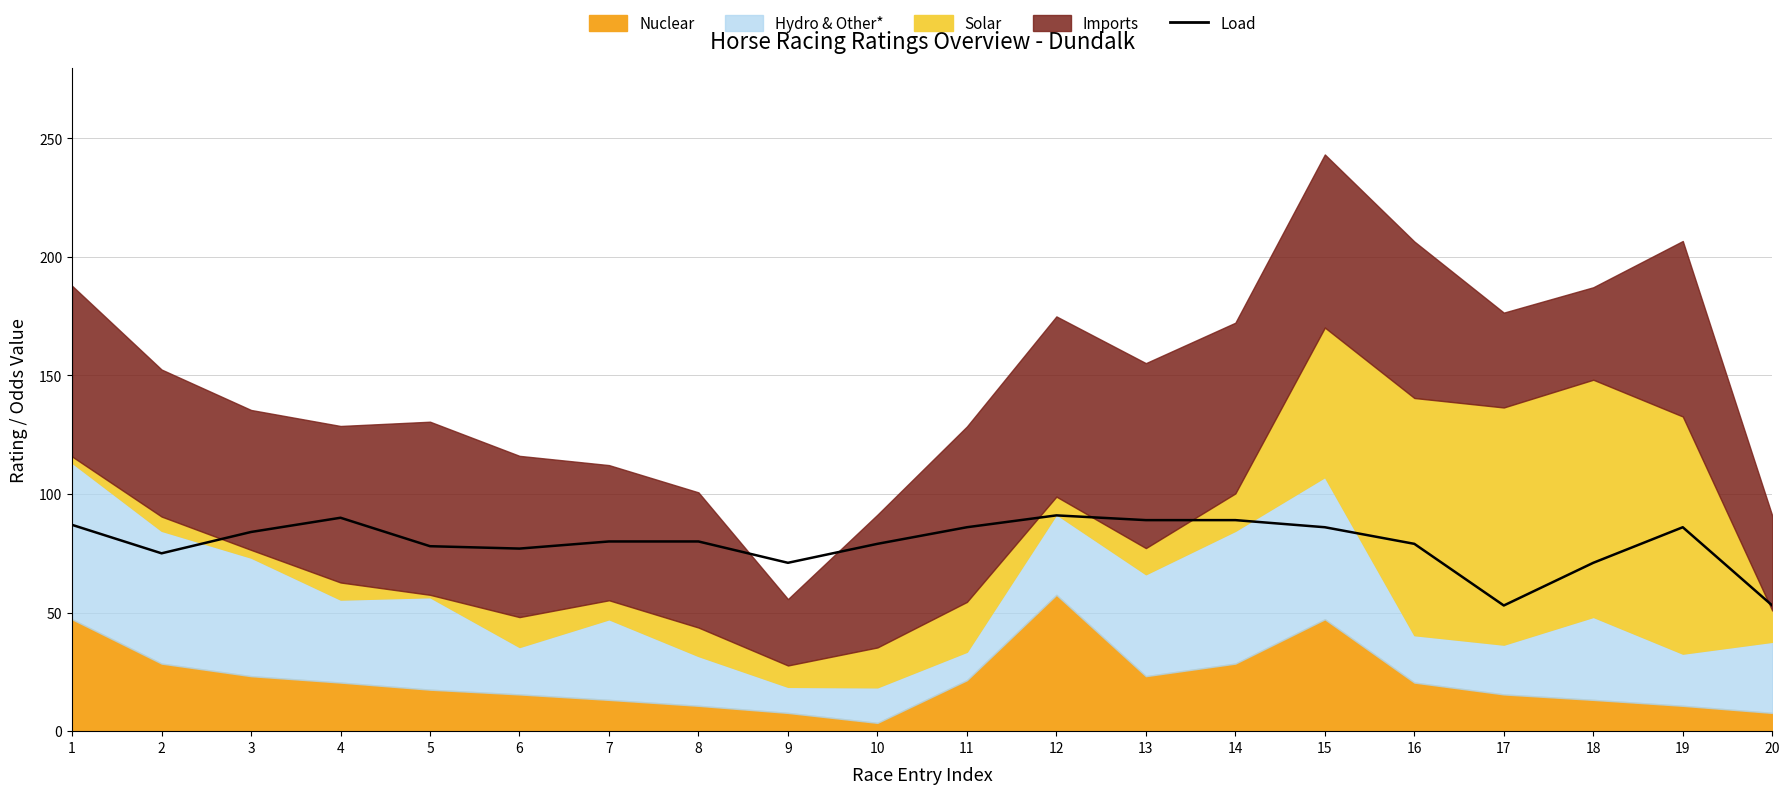

What is the average value?

79